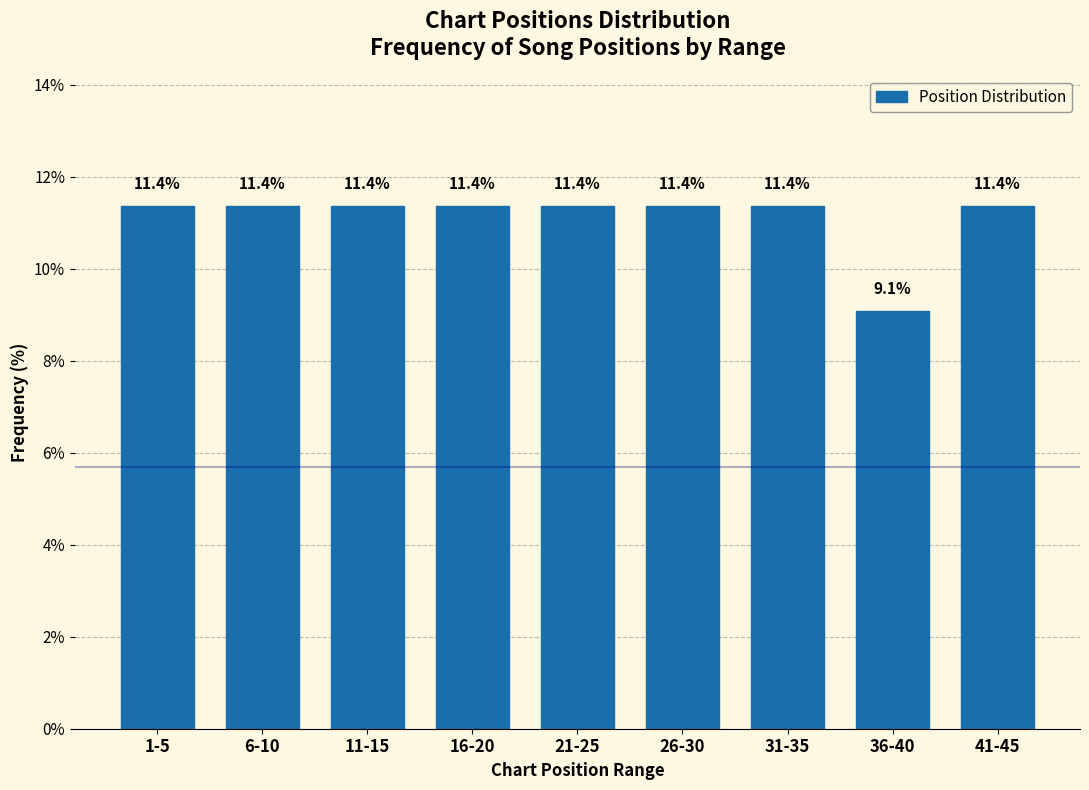

Reading right to left, what are all the values shown in this chart?

11.4	9.1	11.4	11.4	11.4	11.4	11.4	11.4	11.4